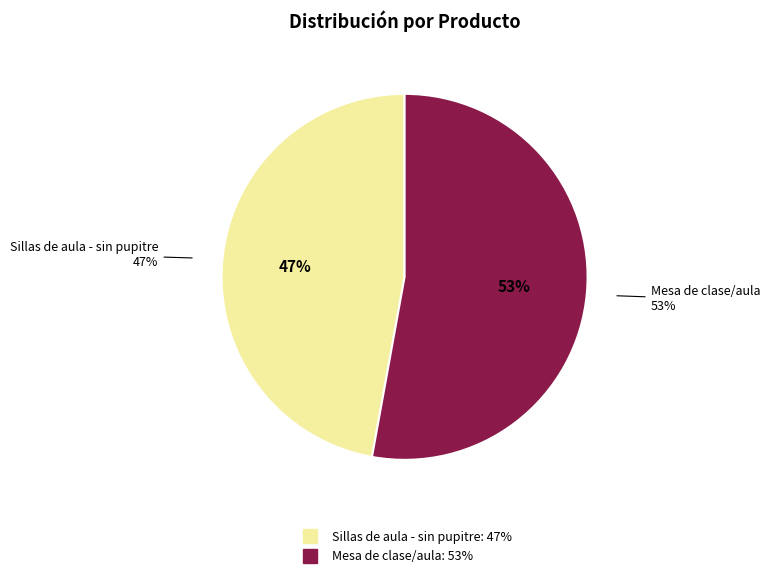

What percentage do Sillas de aula - sin pupitre and Mesa de clase/aula together represent?

100.0%